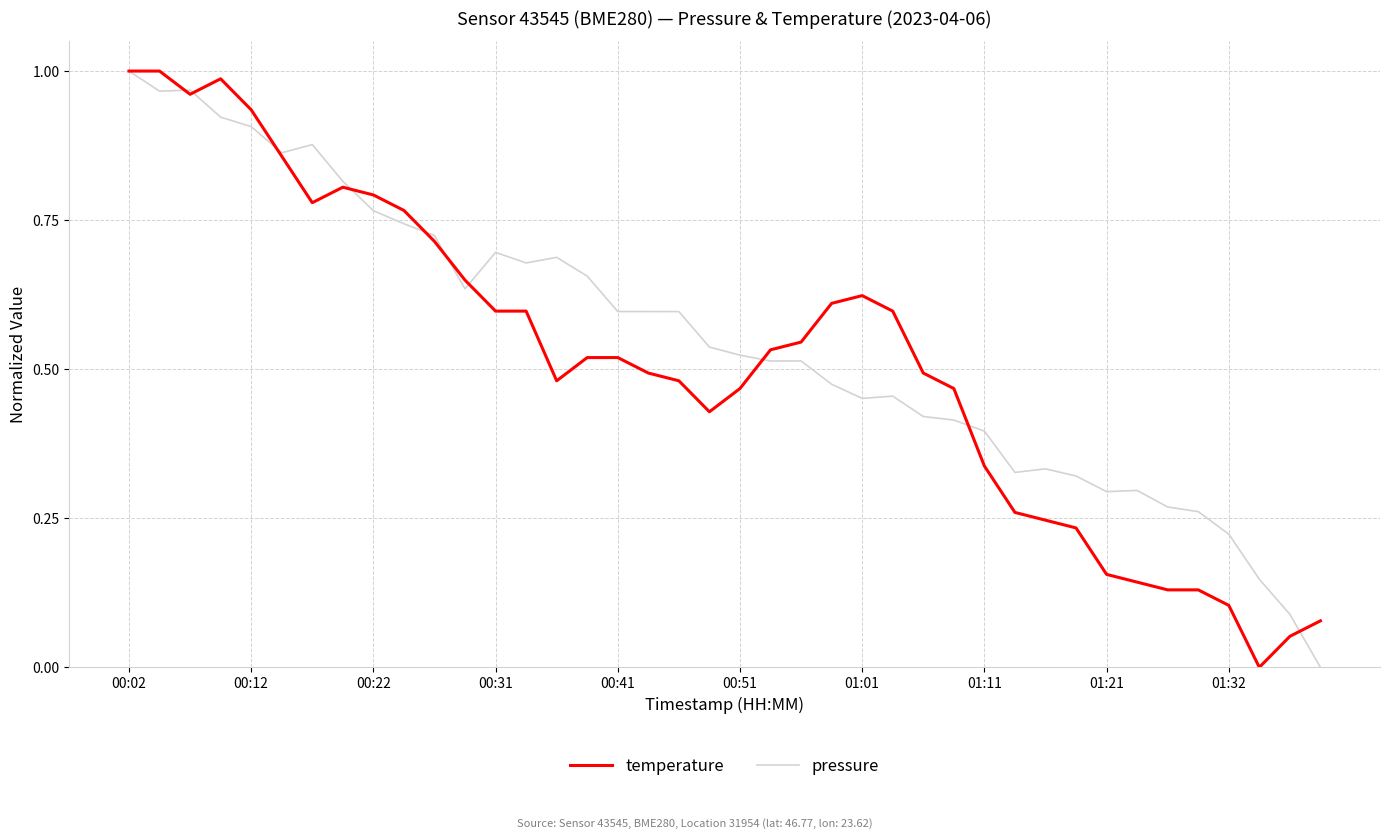

Is this an area chart (filled region under the line)?

No